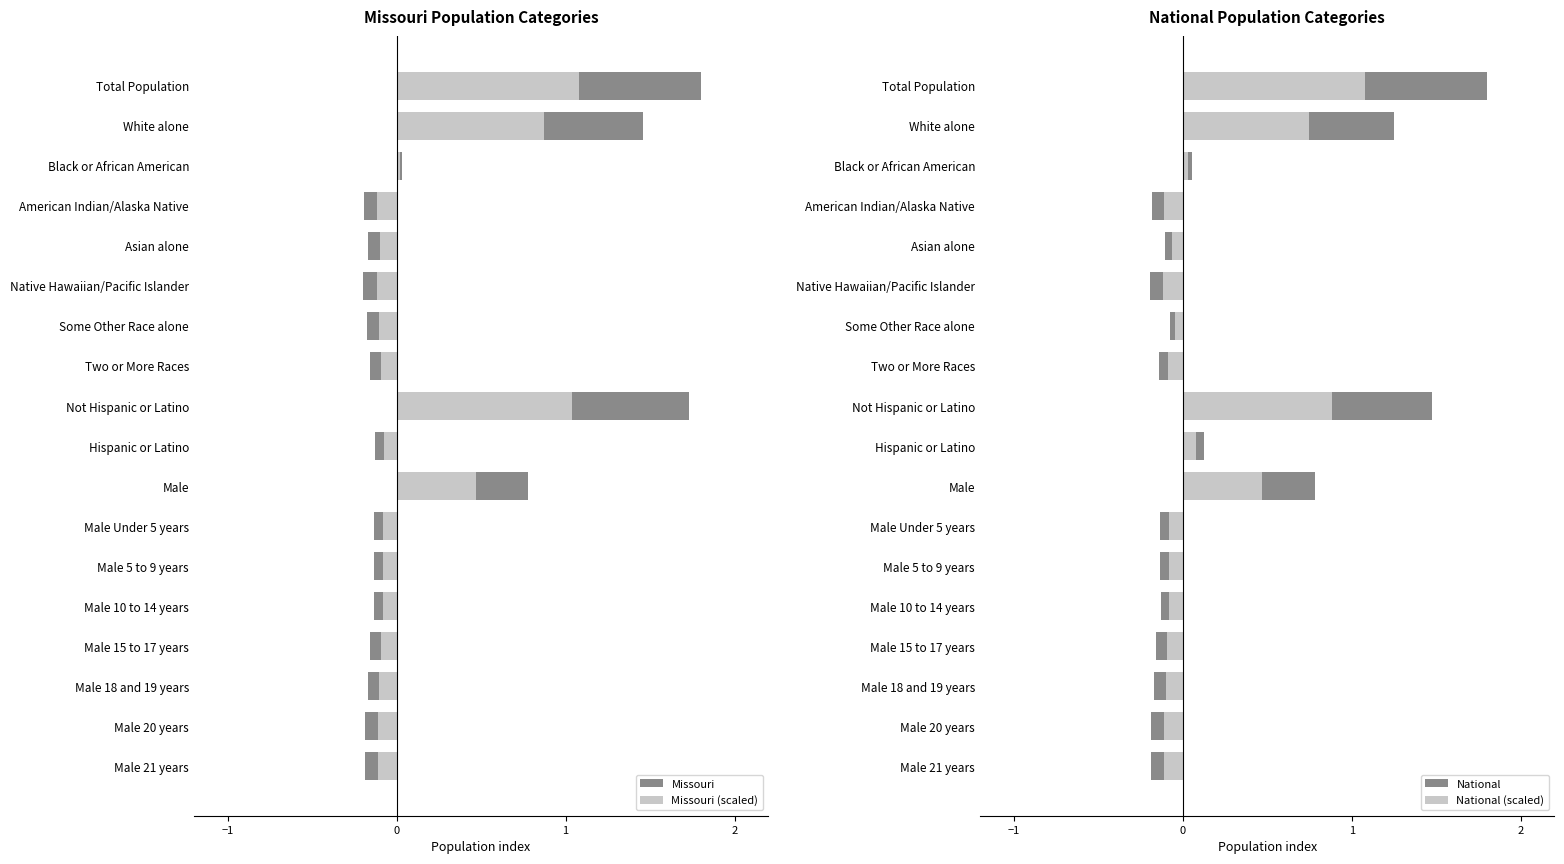

What is the difference between the second highest and minimum values in the National series?

1.7